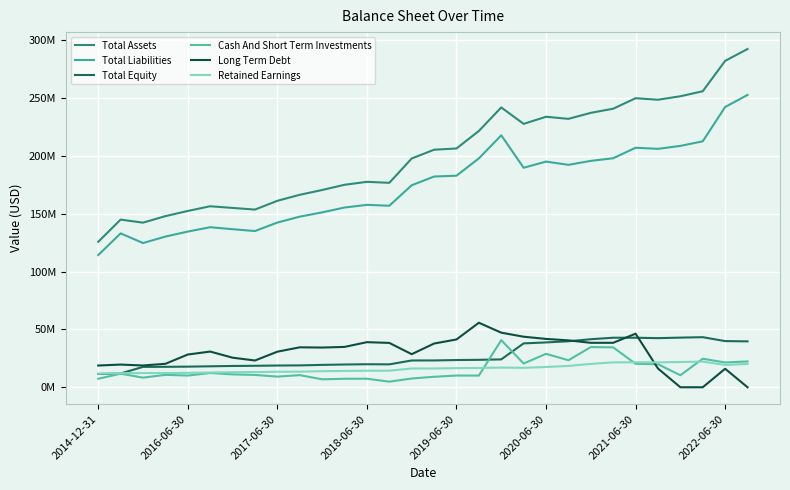

Reading left to right, what are all the values shown in this chart?

Total Assets: 125684098	144880917	142241896	147869543	152354117	156418125	154973794	153542498	161119535	166310715	170452926	174969260	177520420	176653999	197694061	205273618	206334401	221474265	241801561	227599835	233753713	231943149	237133555	240707895	249769938	248464292	251464039	255807307	282050412	292283867
Total Liabilities: 114214849	132986272	124626102	130208578	134537276	138303574	136581321	134992169	142334865	147421033	151128145	155304033	157630830	156861409	174552638	182107597	182814110	197766295	217720396	189689262	195009007	192206098	195629584	197906215	206972981	206029678	208564321	212542059	242164970	252629322
Total Equity: 11469249	11894645	17615794	17660965	17816841	18114551	18392473	18550329	18784670	18889682	19324781	19665227	19889590	19792590	23141423	23166021	23520291	23707970	24081165	37910573	38744706	39737051	41503971	42801680	42796957	42434614	42899718	43265248	39885442	39654545
Cash And Short Term Investments: 7340881	11722864	8304539	10736706	10094687	12321217	11128155	10655745	9190322	10490268	6861956	7332060	7375151	4841396	7558550	9076003	10118959	10097510	40703479	20501852	28899511	23326741	34723636	34476618	20256270	19881313	10396368	24658621	21403582	22308577
Long Term Debt: 18782705	19602207	18813639	20275072	28286505	30842938	25559370	23120803	30732236	34514652	34309810	34859967	38968123	38323281	28580438	37780595	41315752	55745909	47172066	43673224	41774381	40512000	38412000	38412000	46312000	16200000	0	0	16000000	0
Retained Earnings: 11709362	12137759	12269005	12305238	12445154	12731873	13002585	13161029	13384178	13469553	13877826	14097208	14282763	14308603	16219209	16211108	16531264	16677406	17017683	16791634	17515626	18454160	20173404	21495916	21576440	21481619	21821948	22170767	19266250	20133807